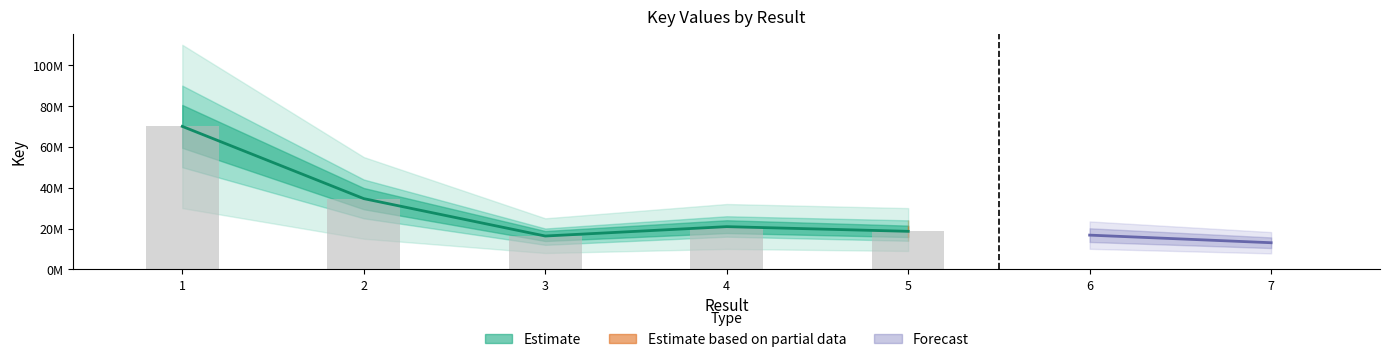

What is the change in value from 4 to 5?

-2288577